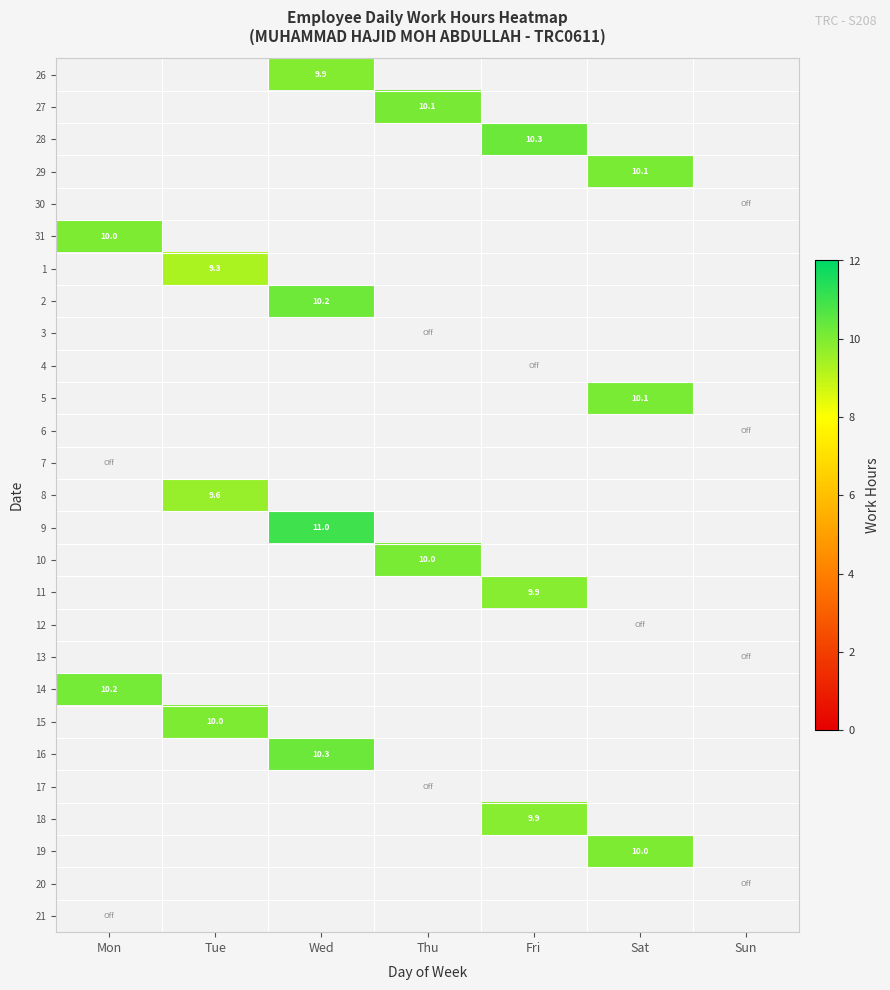

Which has a higher value, Fri or Tue?

Tue